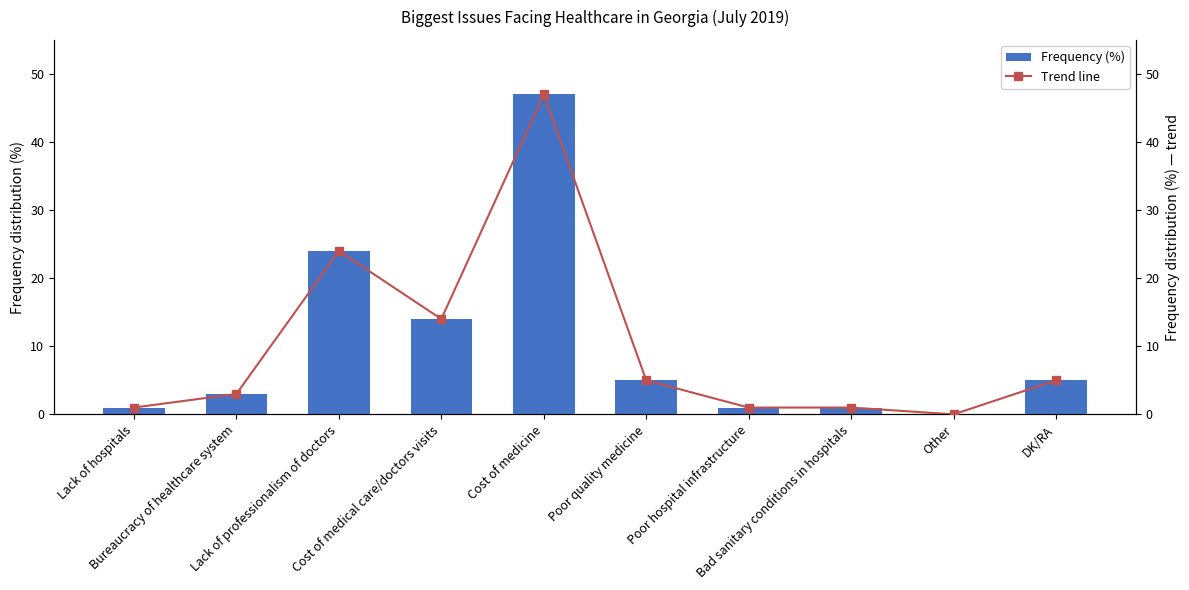

What are all the series names shown in the legend?

Frequency (%), Trend line